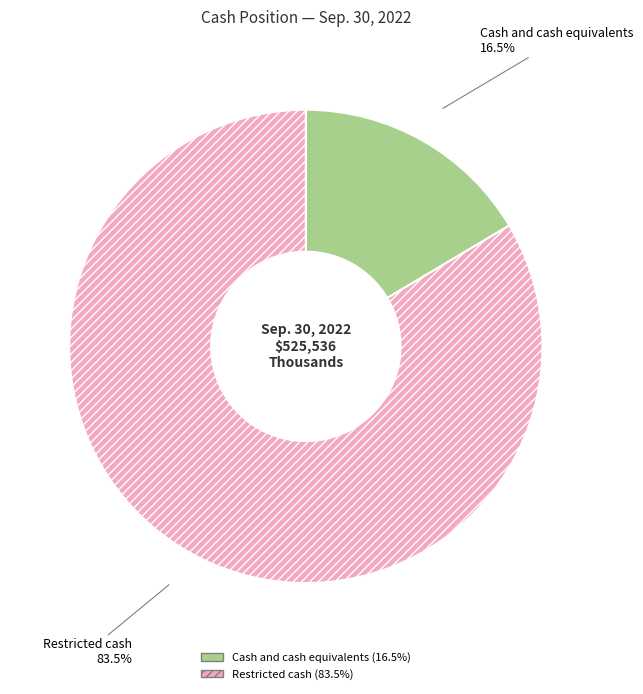

Which has a higher value, Restricted cash or Cash and cash equivalents?

Restricted cash